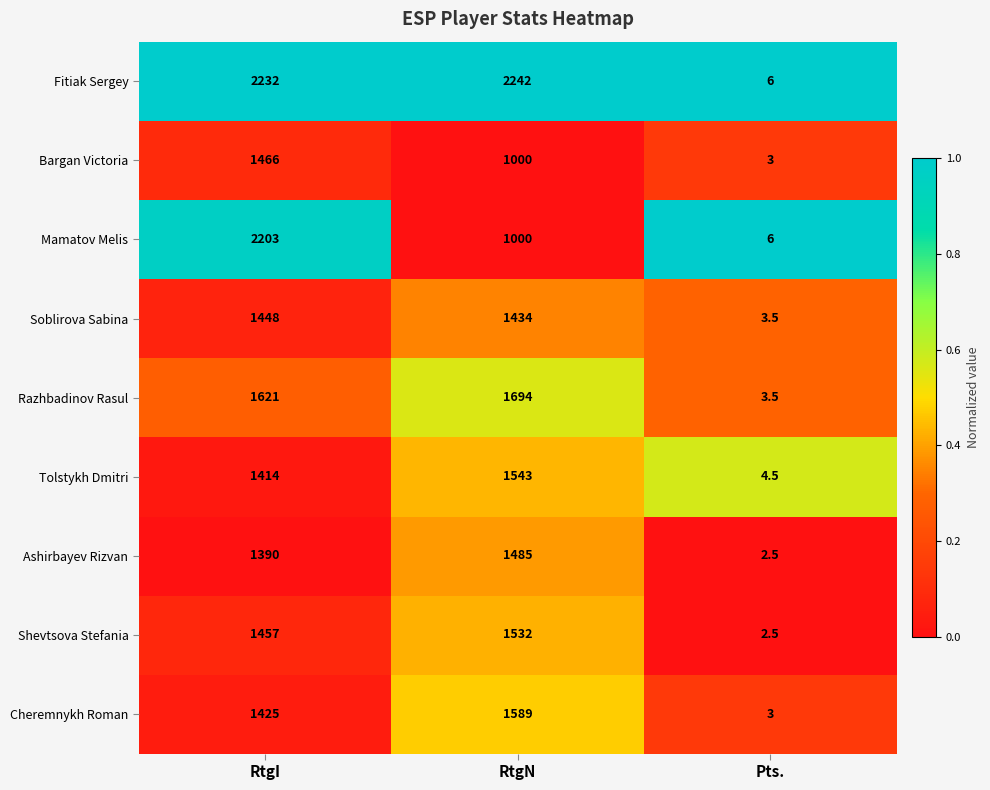

The Soblirova Sabina series shows 1434.0 at RtgN. True or false?

True